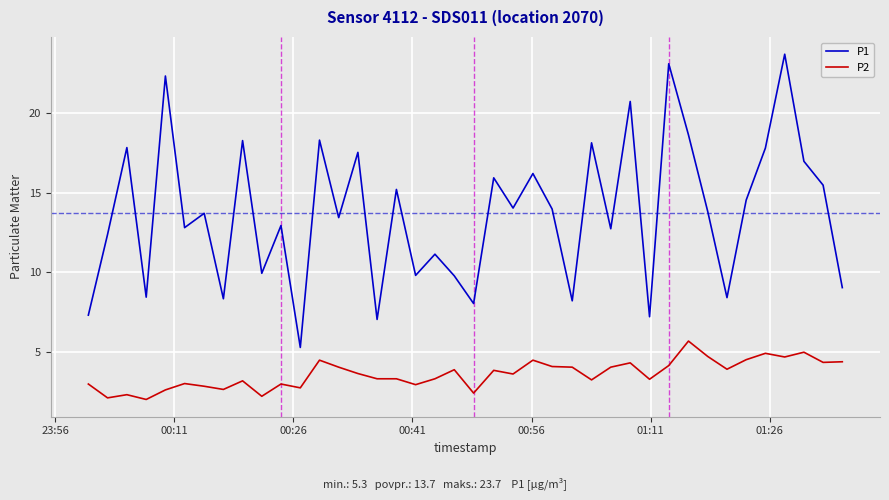

How many distinct data groups are displayed?

2